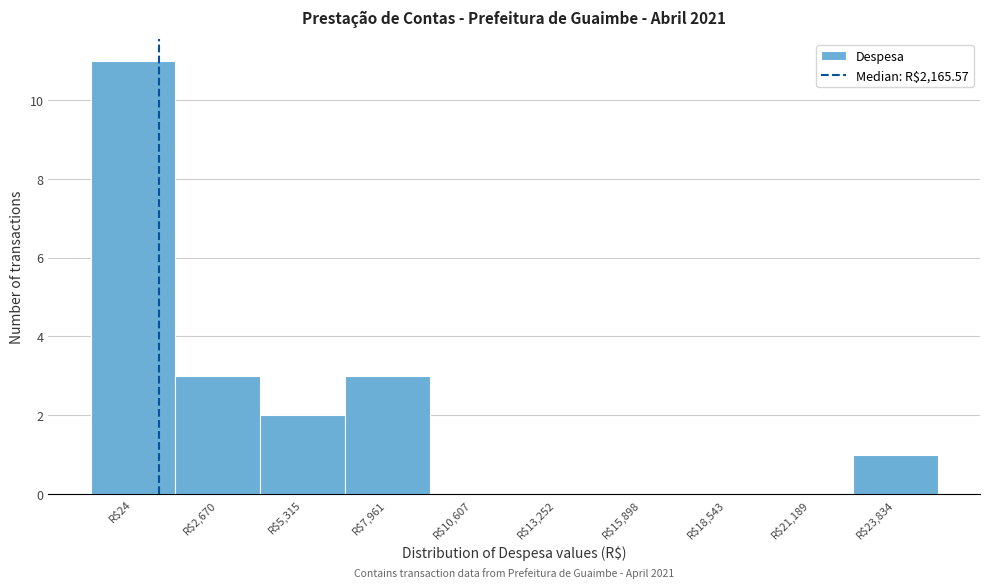

What is the sum of all values?

20